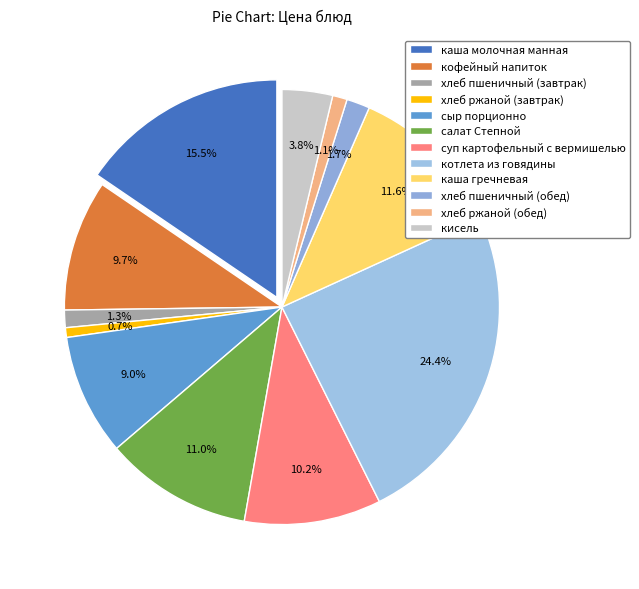

Which has a higher value, каша гречневая or каша молочная манная?

каша молочная манная